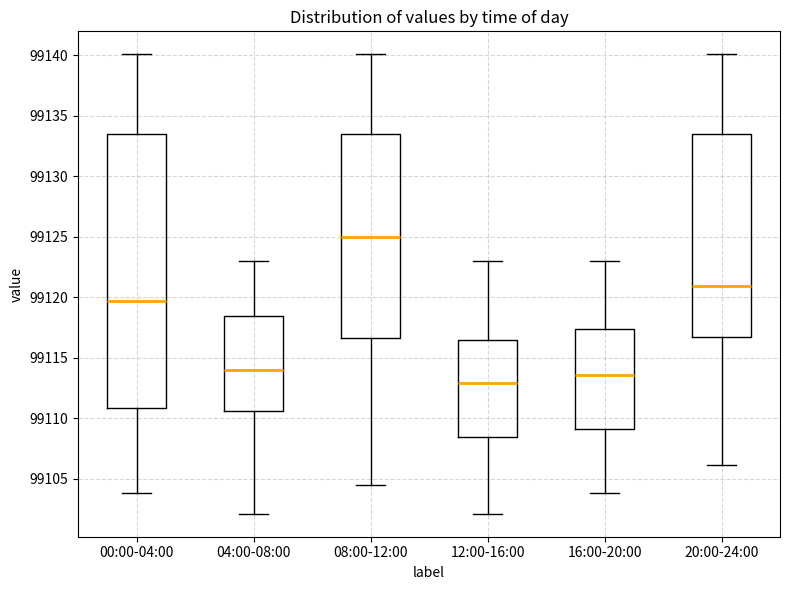

Where does the lower whisker of the box for 00:00-04:00 end on the y-axis? The values are not printed on the chart, so give them approximately, as read against the axis.

99104.0